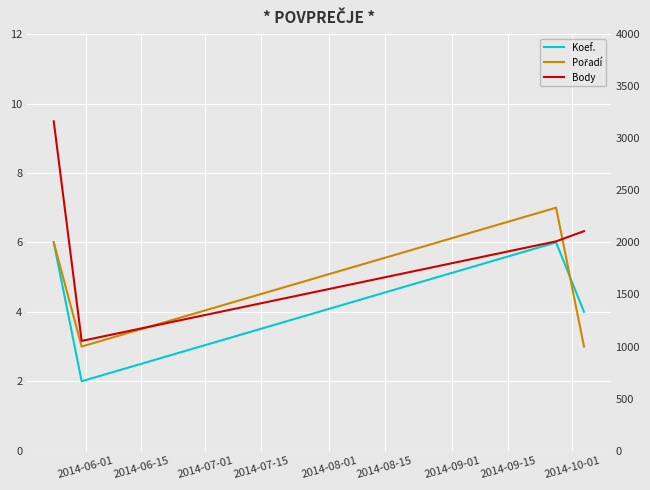

Which series has the largest total across all categories?

Body